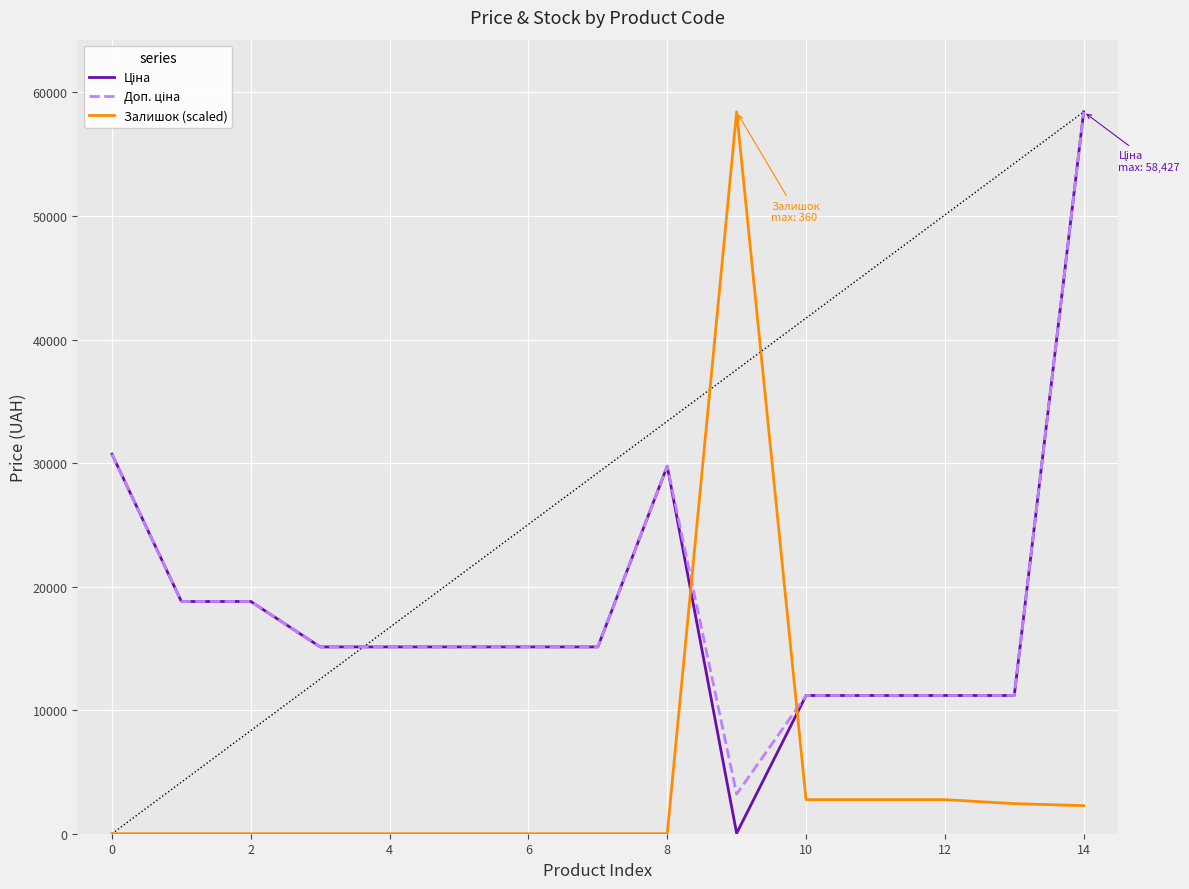

What is the maximum value shown in the chart?

58426.5